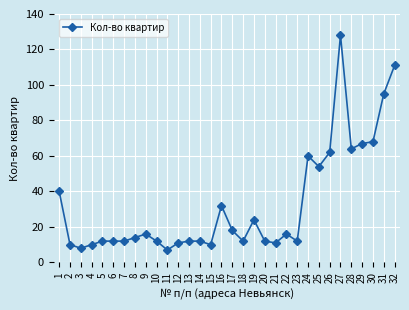

Where is the first local minimum?

3